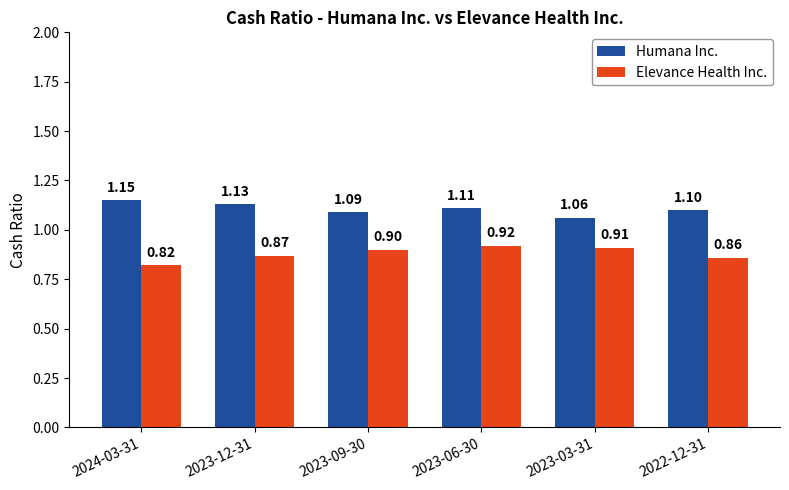

Are the bars grouped side by side (vs. stacked)?

Yes